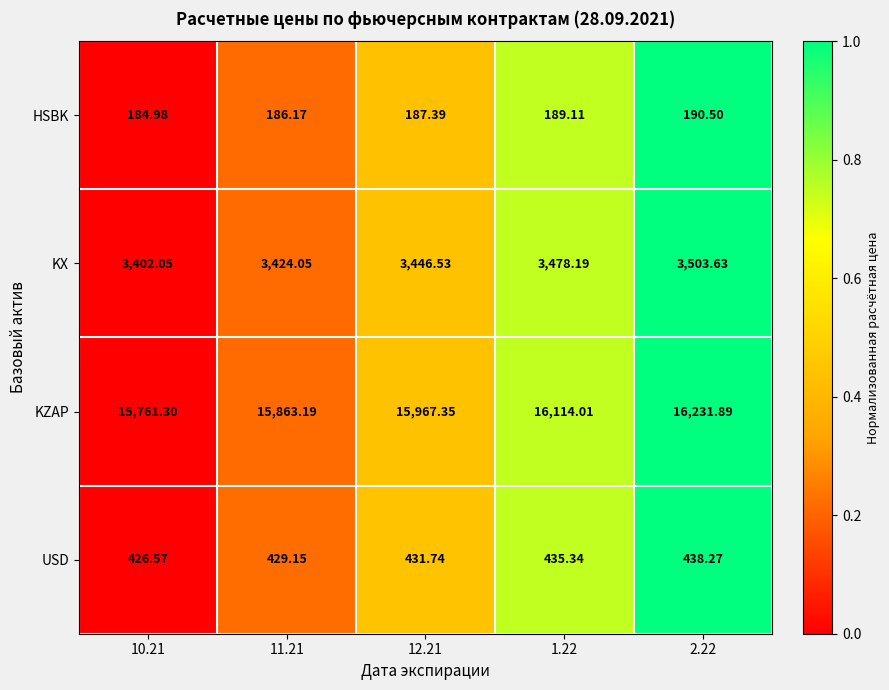

Which series changed the most between 11.21 and 1.22?

KZAP